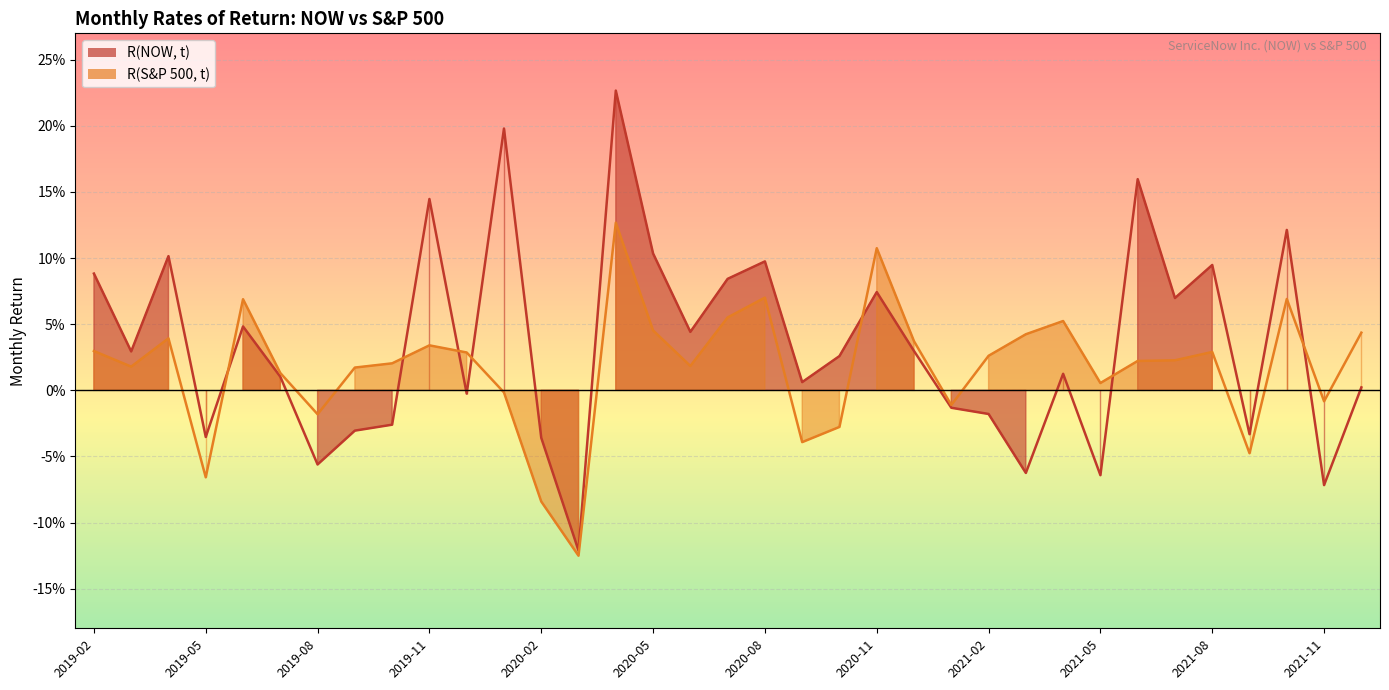

The R(NOW, t) series shows 0.0 at 2021-12. True or false?

True